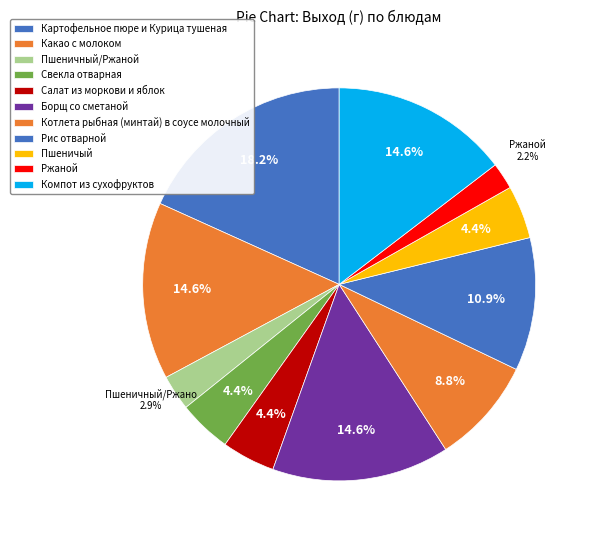

Which has a higher value, Салат из моркови и яблок or Картофельное пюре и Курица тушеная?

Картофельное пюре и Курица тушеная